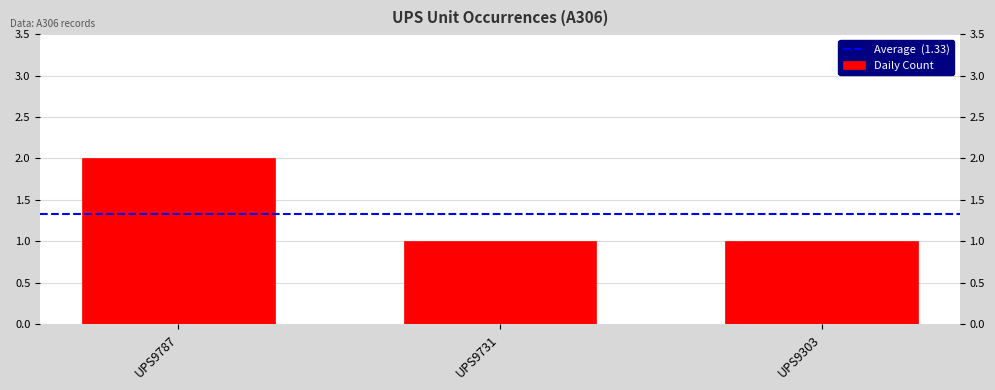

At which label is the value closest to 1?

UPS9731